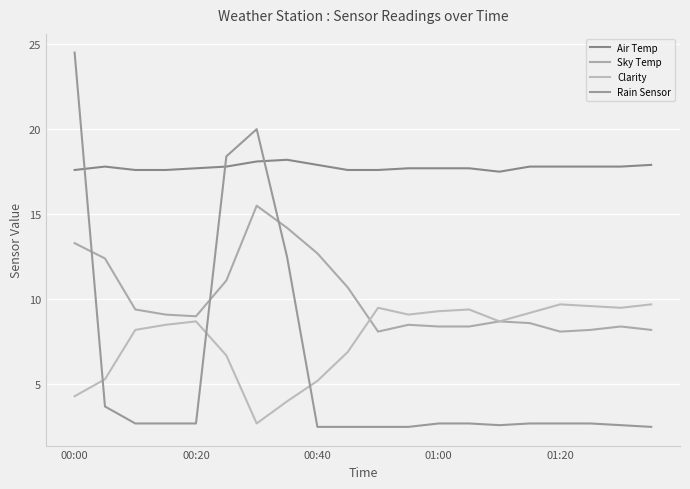

Which series has the largest total across all categories?

Air Temp